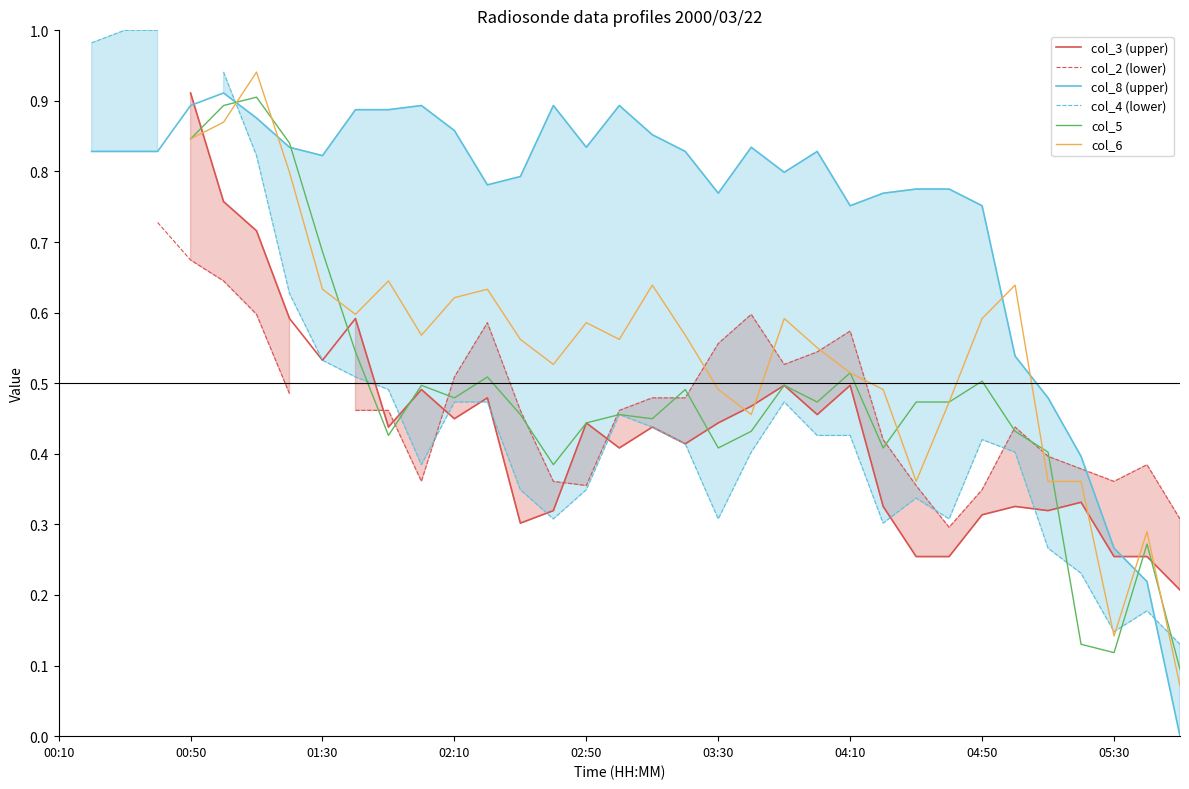

Which has a higher value, 04:50 or 10?

04:50